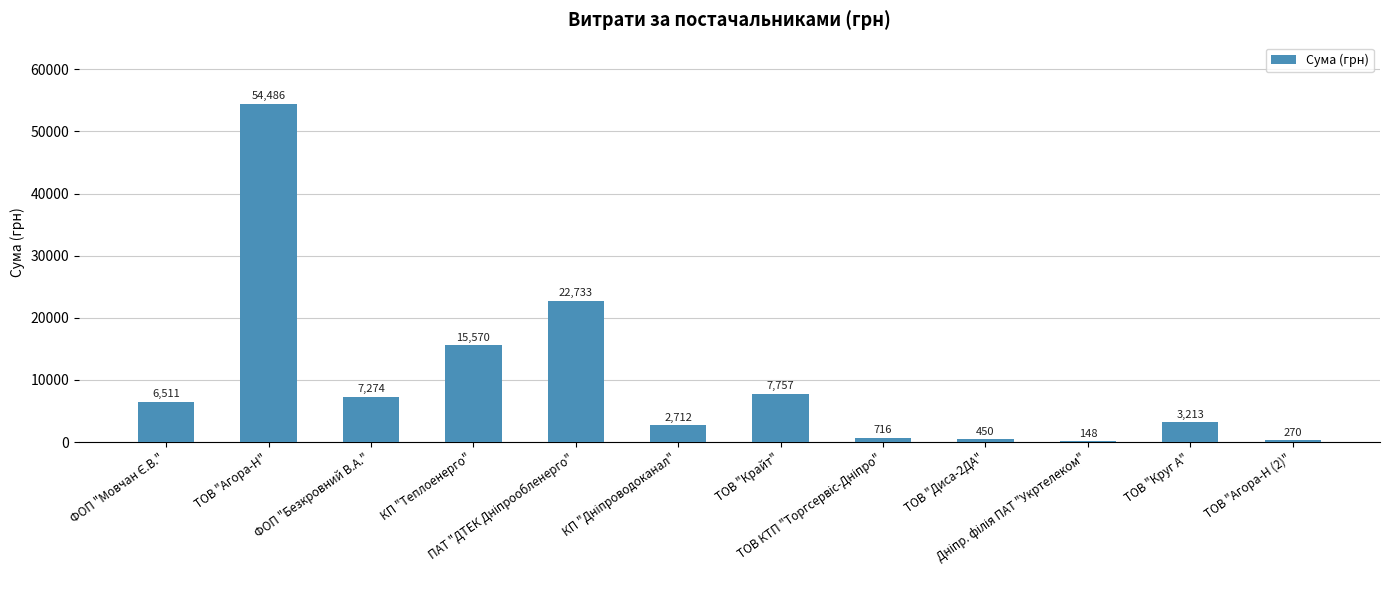

How many data points does each series have?

12